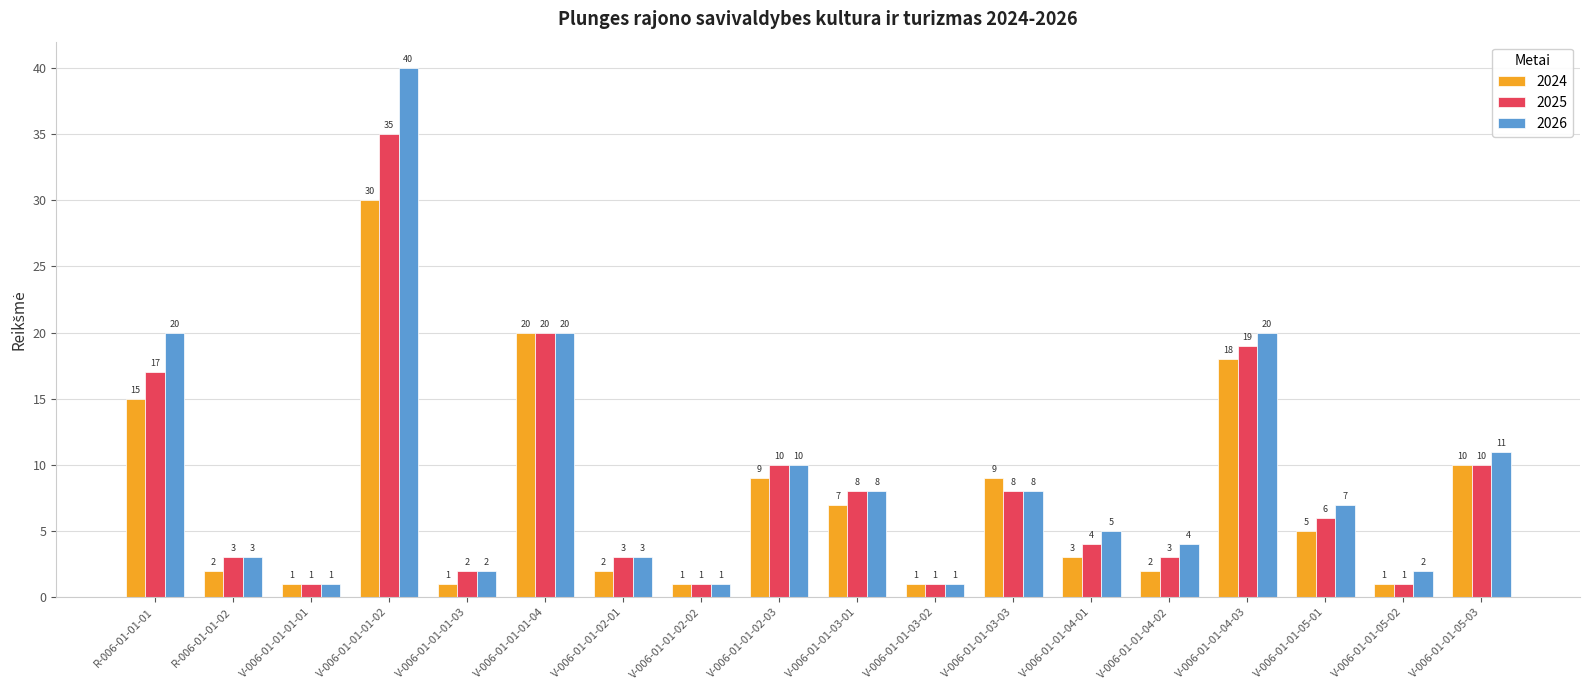

How many values in the 2025 series are below 6?

9